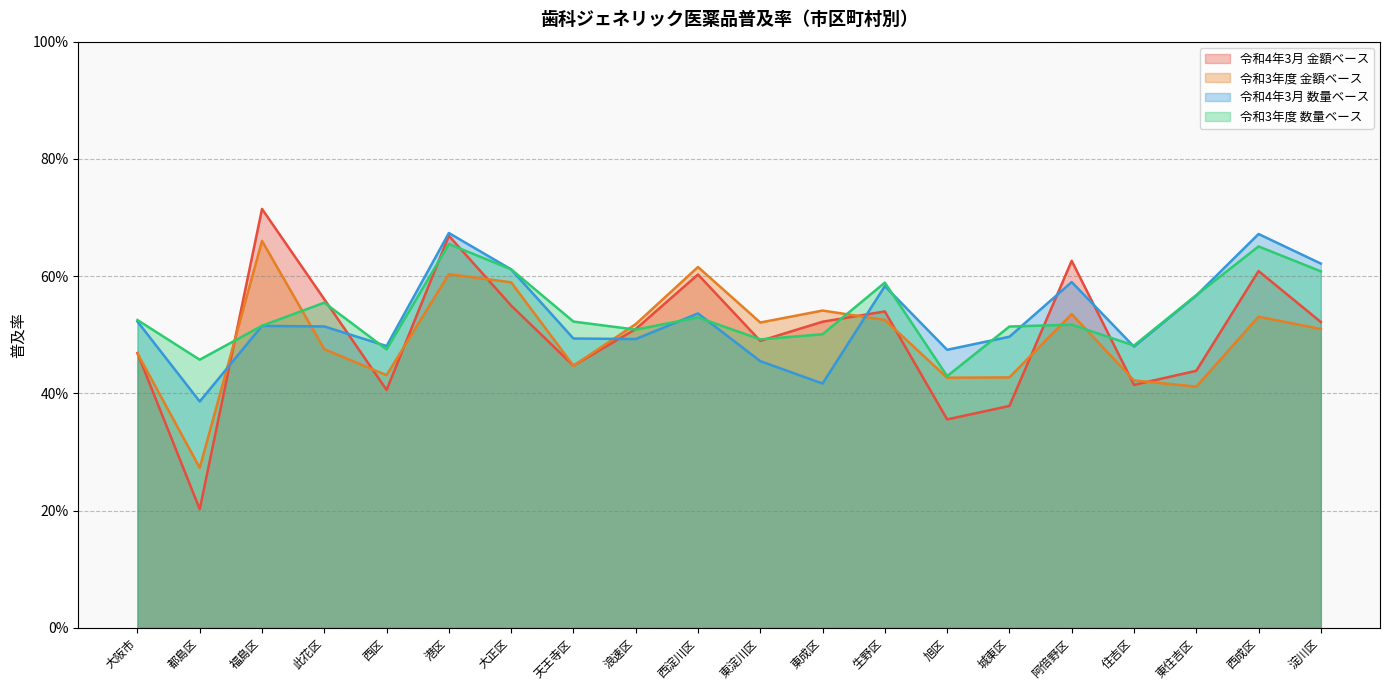

What is the total value across all series at 西成区?

2.5